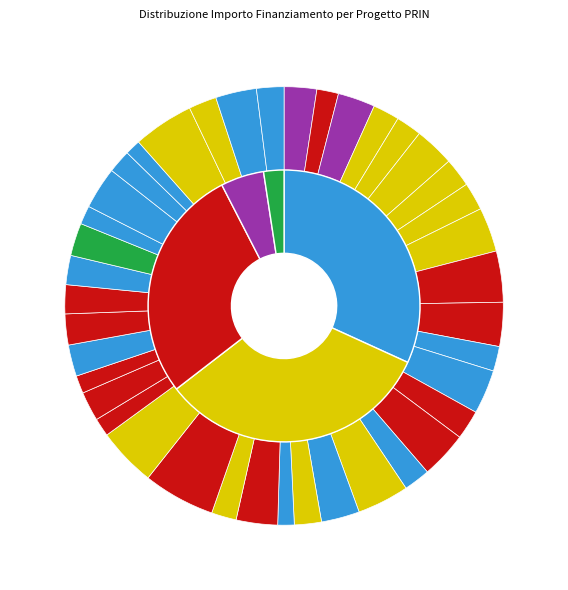

To the nearest percent, what percentage of the pie is PRIN-D53D23001300006?

2%